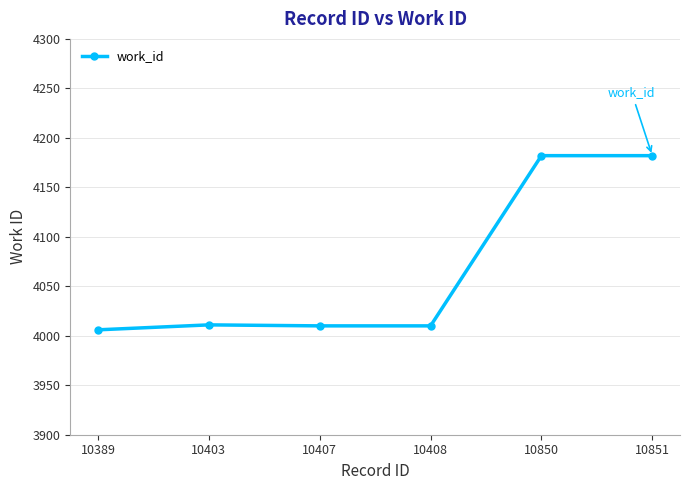

Which has a higher value, 10851 or 10408?

10851